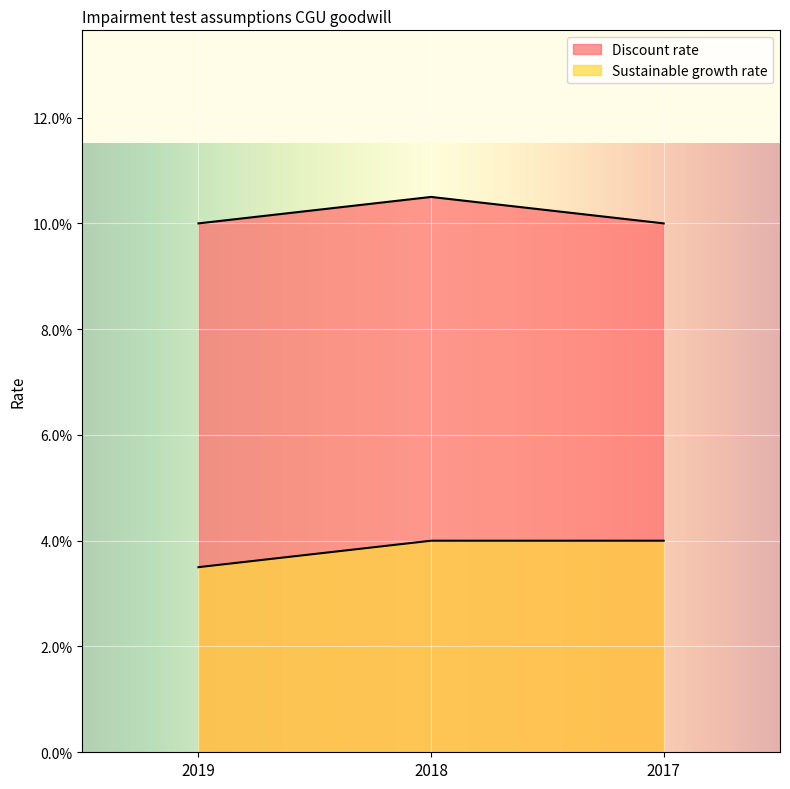

How many data points does each series have?

3